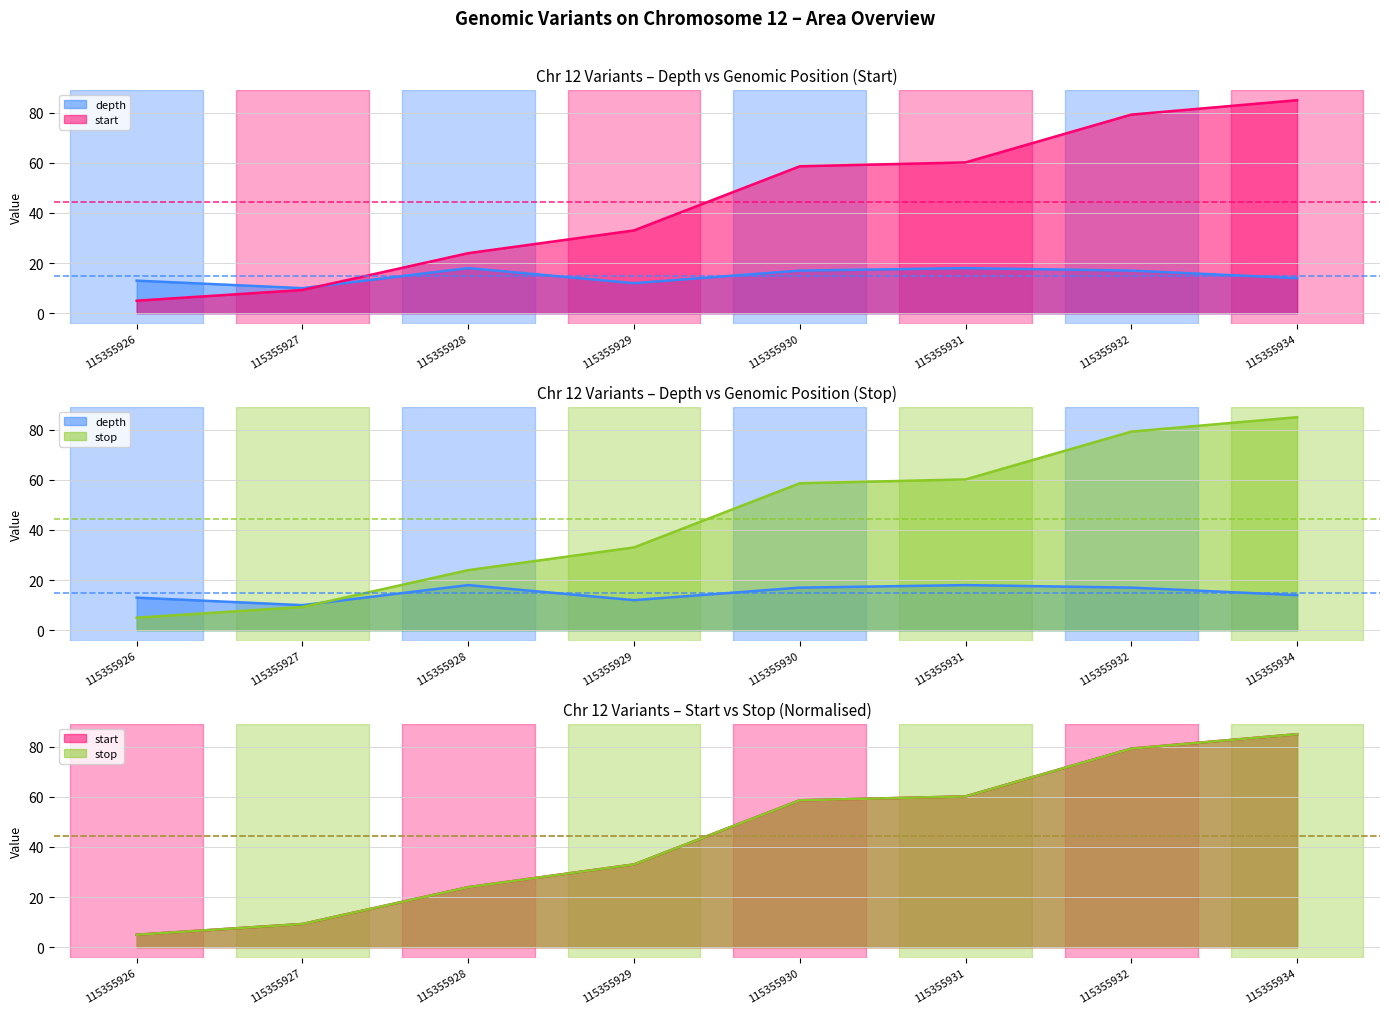

Does the chart display data point markers on the line(s)?

No